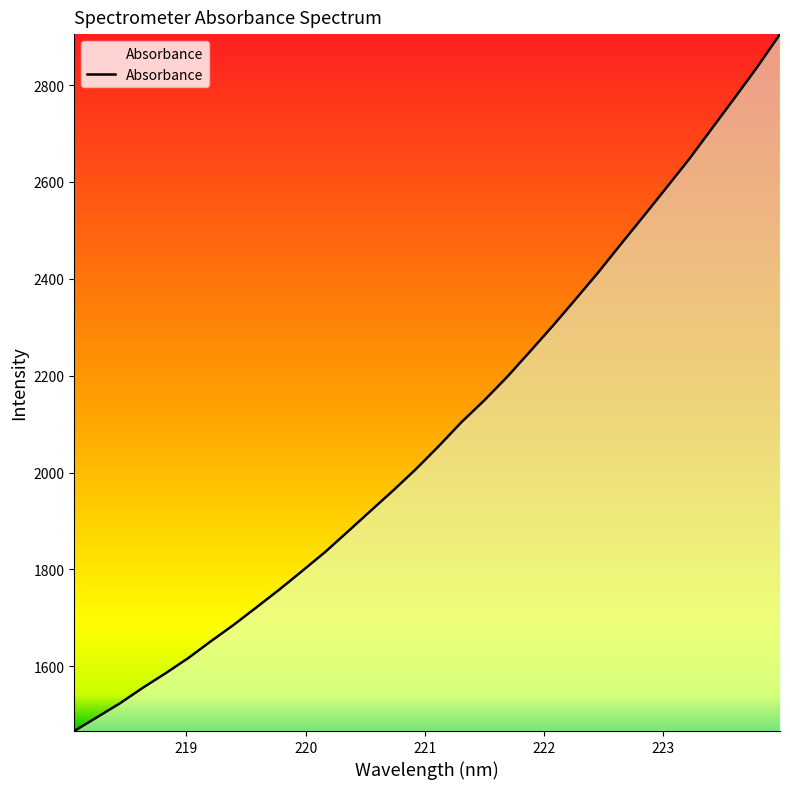

What is the difference between the maximum and minimum values?

1438.9